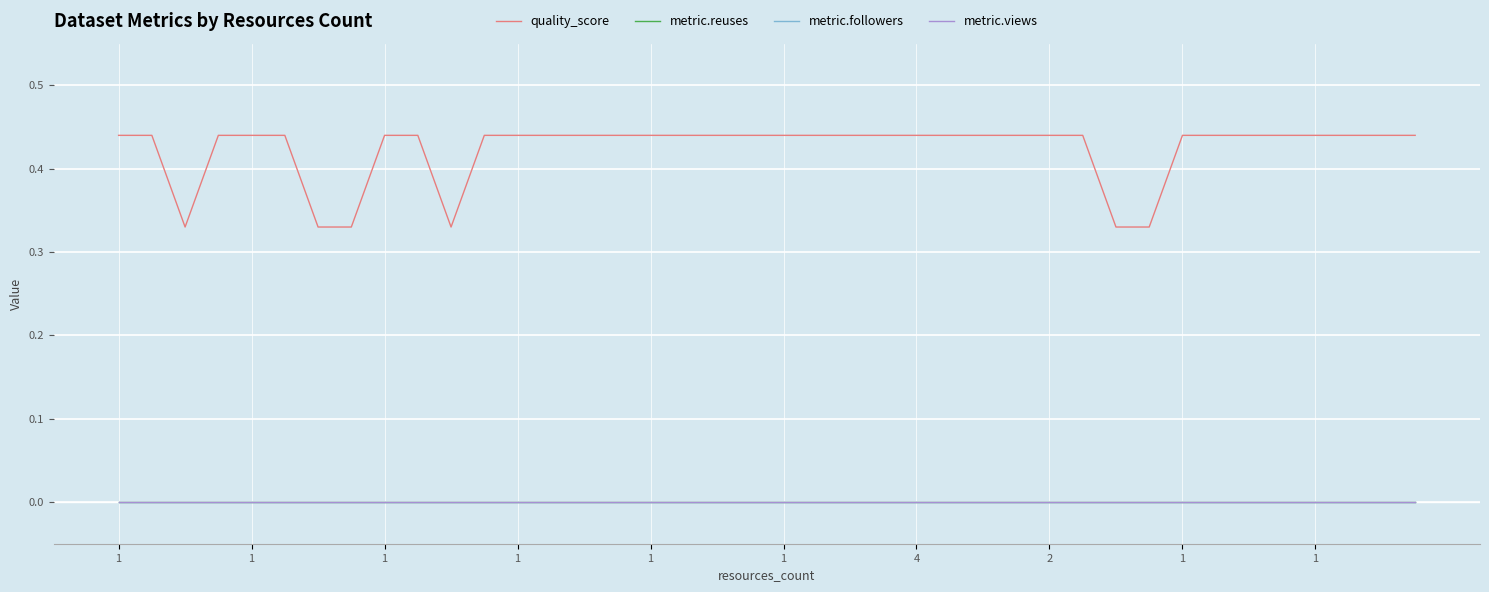

Does the chart have visible grid lines?

Yes